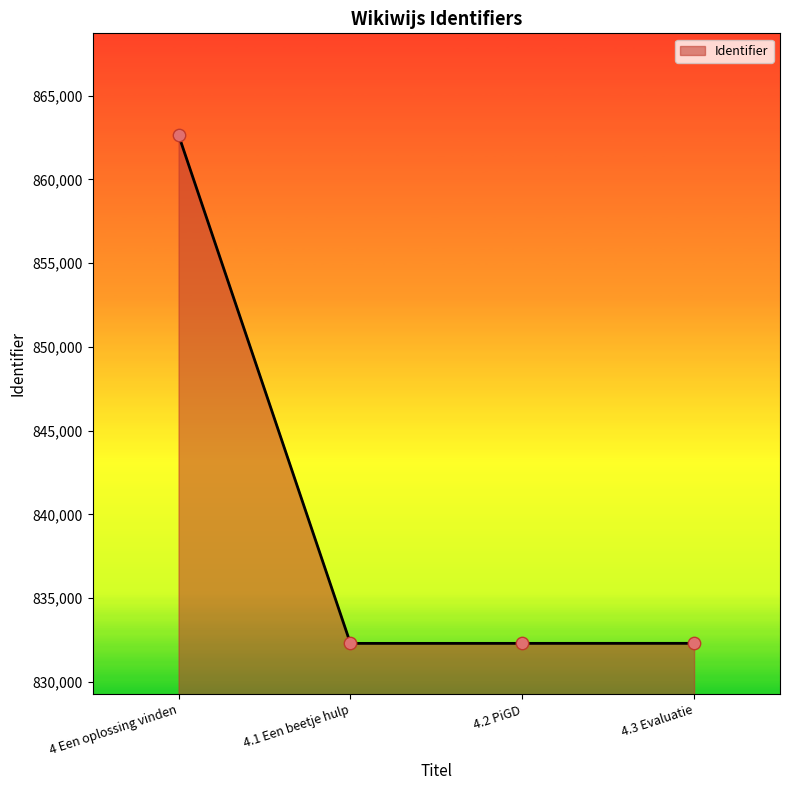

Approximately how many times larger is the value at 4.2 PiGD compared to 4.3 Evaluatie?

1.0